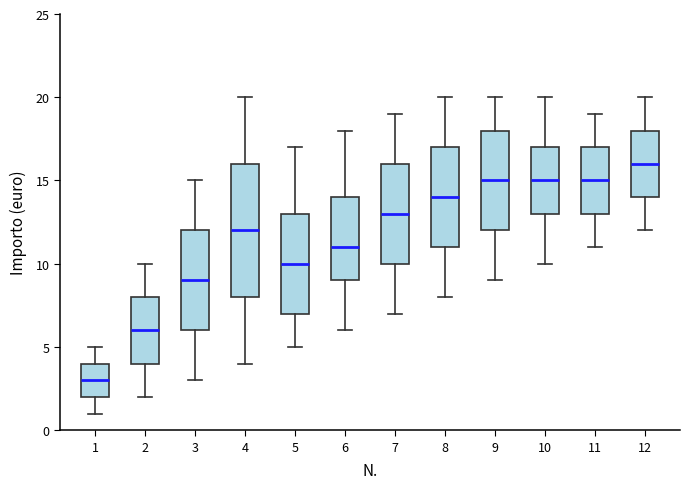

Reading left to right, read every box against the y-axis: the position of its median line, the range the box covers, and the ends of its whiskers. The values are not printed on the chart, so give them approximately, as read against the axis.

1: median 3, box 2 to 4, whiskers 1 to 5
2: median 6, box 4 to 8, whiskers 2 to 10
3: median 9, box 6 to 12, whiskers 3 to 15
4: median 12, box 8 to 16, whiskers 4 to 20
5: median 10, box 7 to 13, whiskers 5 to 17
6: median 11, box 9 to 14, whiskers 6 to 18
7: median 13, box 10 to 16, whiskers 7 to 19
8: median 14, box 11 to 17, whiskers 8 to 20
9: median 15, box 12 to 18, whiskers 9 to 20
10: median 15, box 13 to 17, whiskers 10 to 20
11: median 15, box 13 to 17, whiskers 11 to 19
12: median 16, box 14 to 18, whiskers 12 to 20